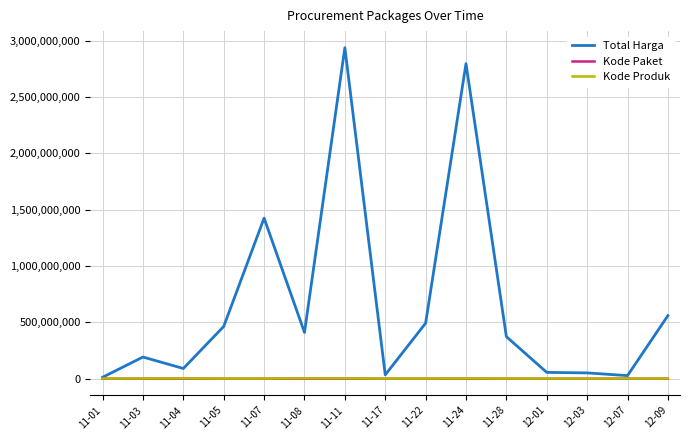

What is the minimum value for Total Harga?

12787500